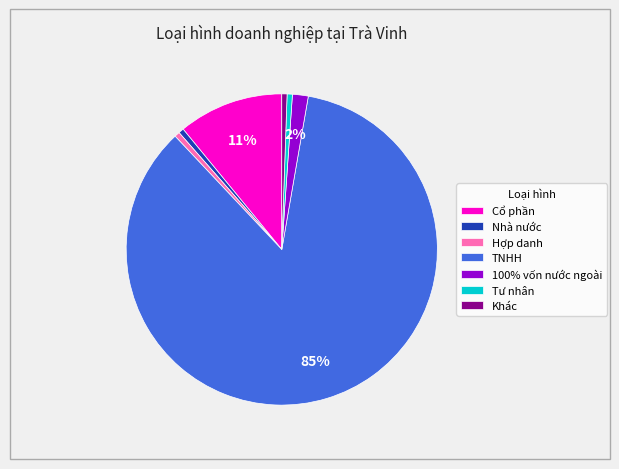

Is there any slice that represents more than half of the pie?

Yes